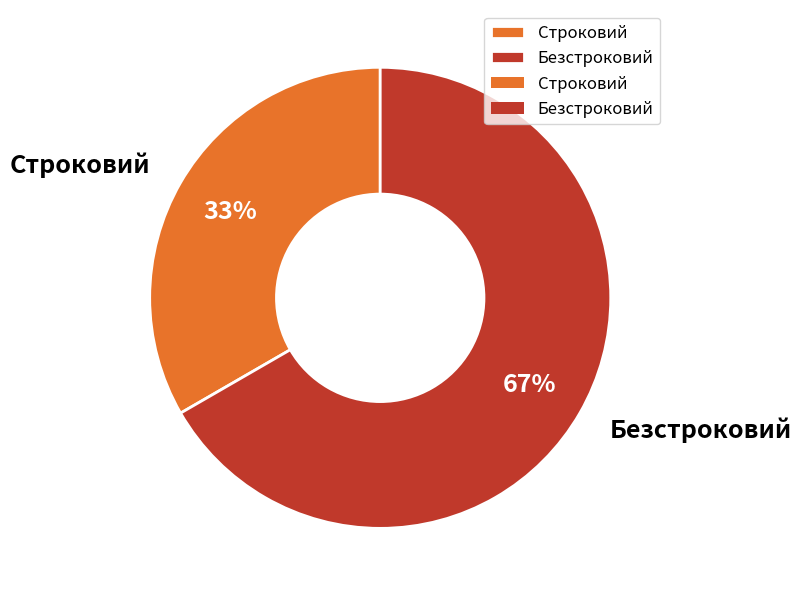

The Строковий slice represents 47% of the pie. True or false?

False